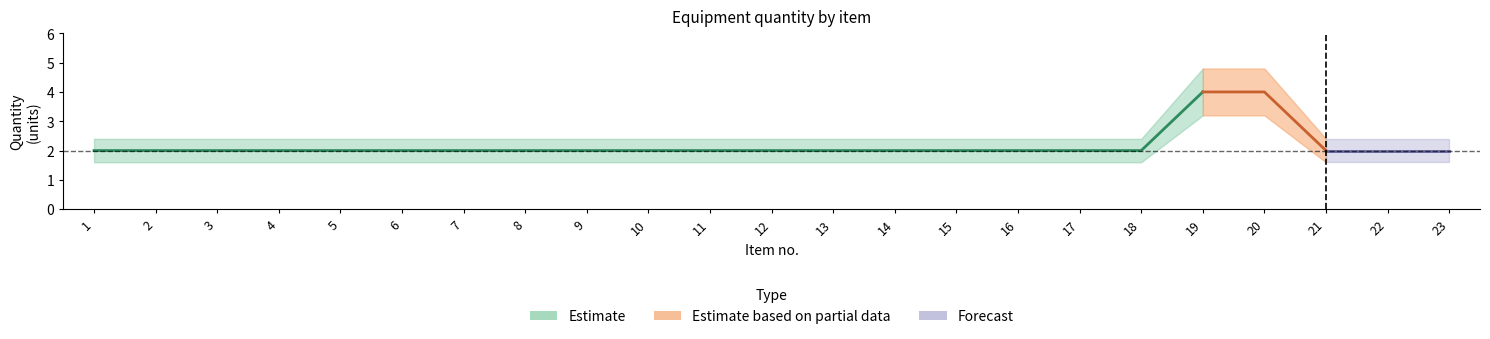

Does the chart have visible grid lines?

No